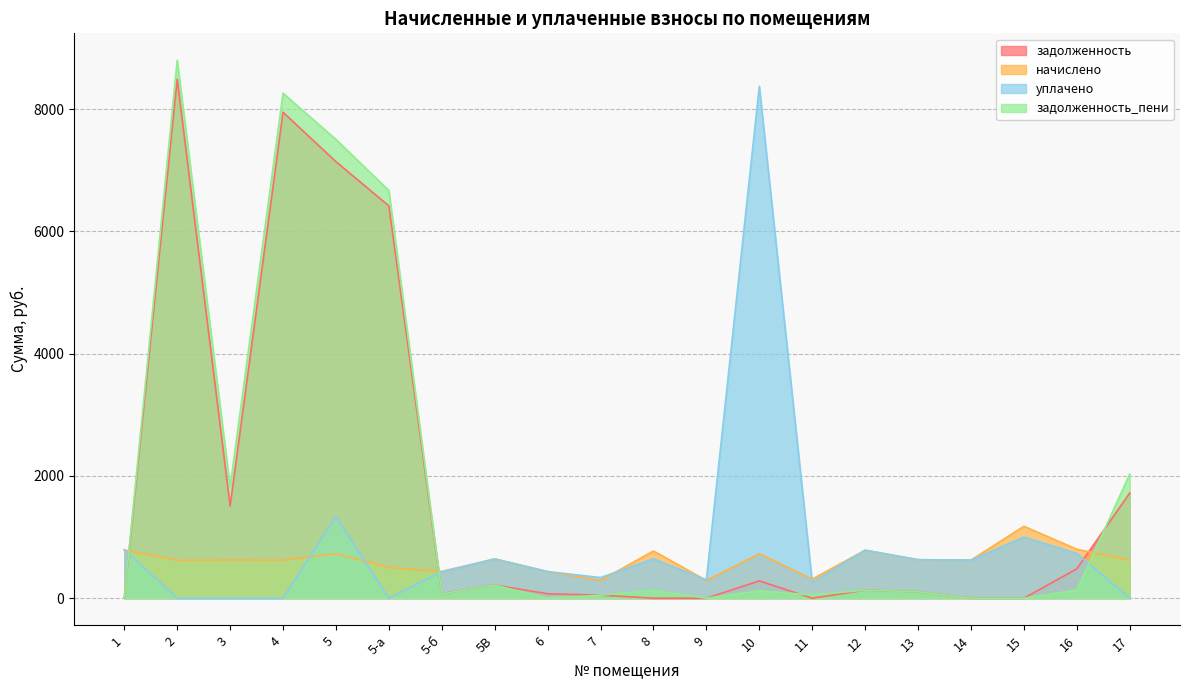

Which series ends up on top after the final intersection of задолженность_пени and уплачено?

задолженность_пени